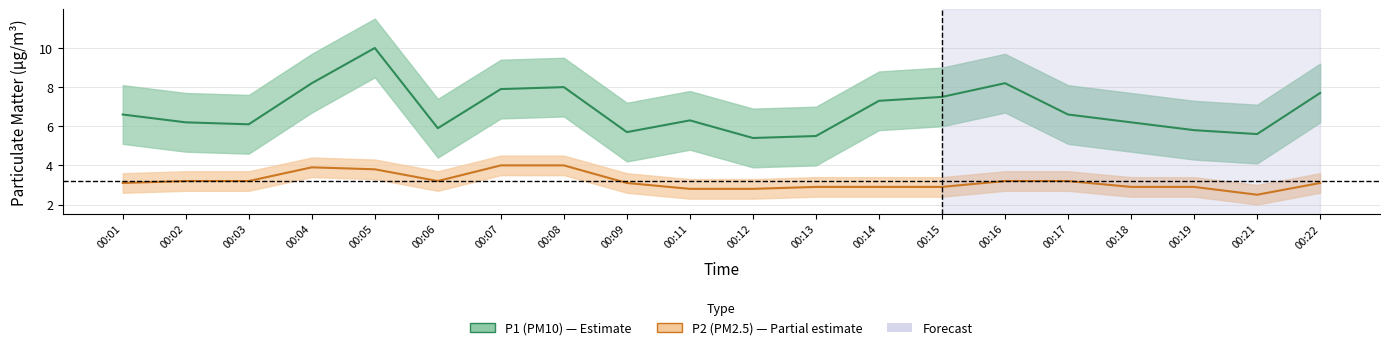

True or false: P2 and P1 intersect in this chart.

False